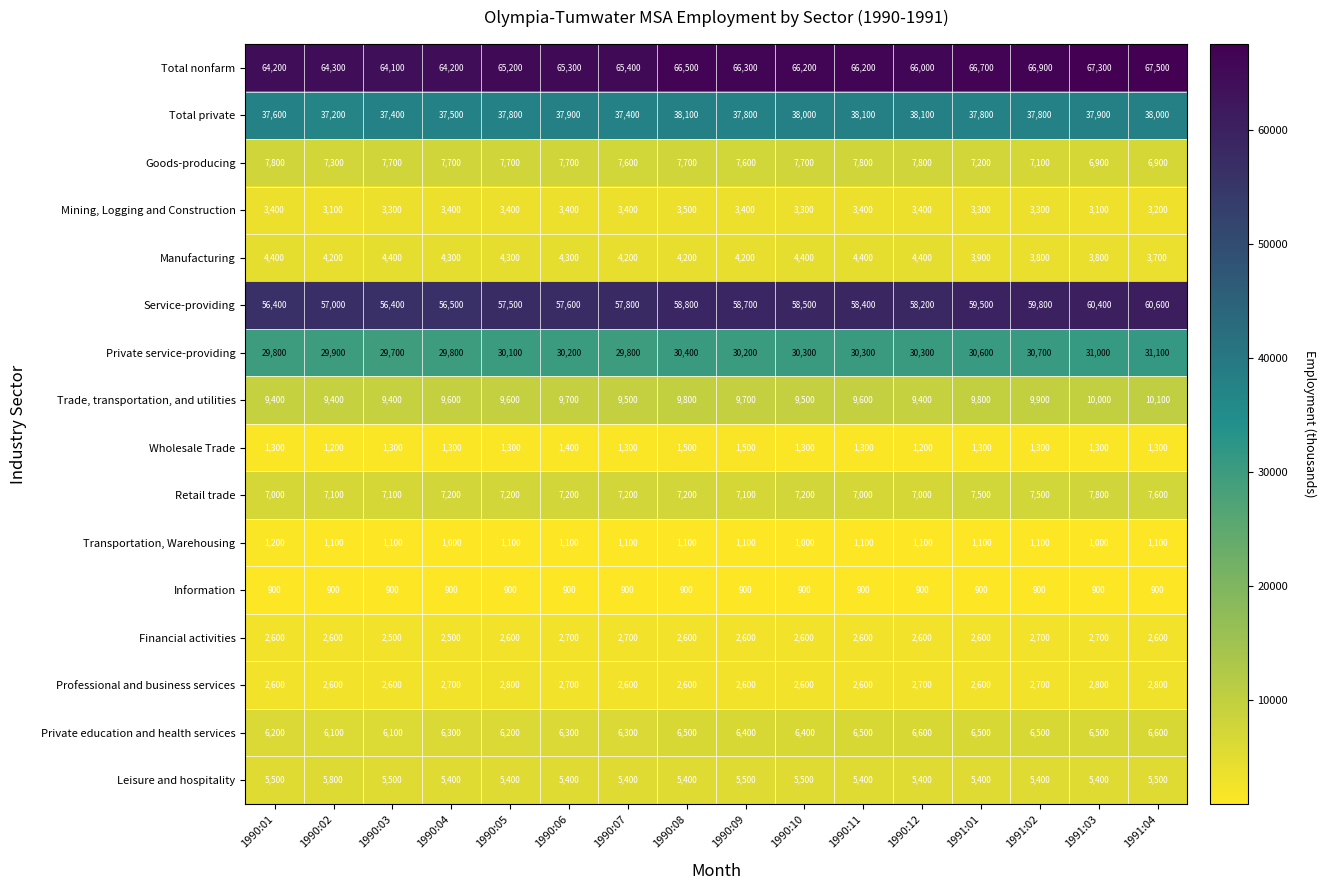

Which label corresponds to the largest value in the chart?

1991:04